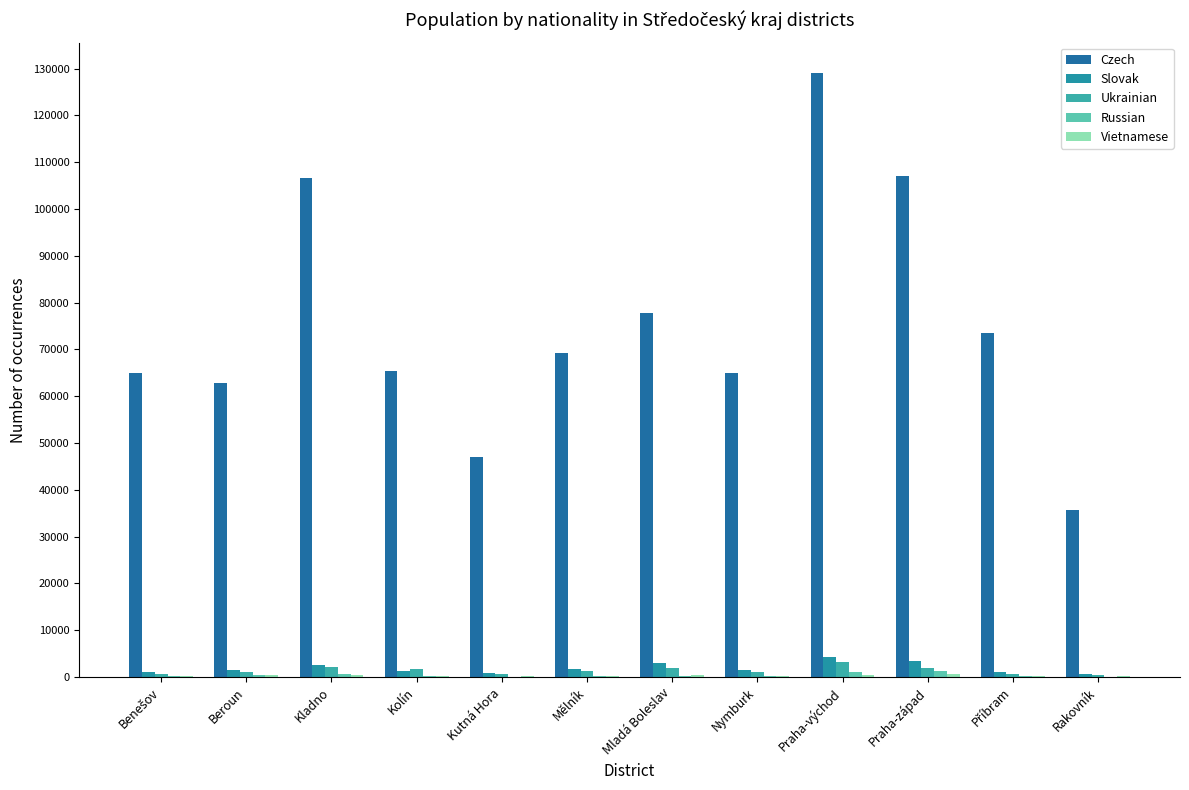

Are the bars grouped side by side (vs. stacked)?

Yes